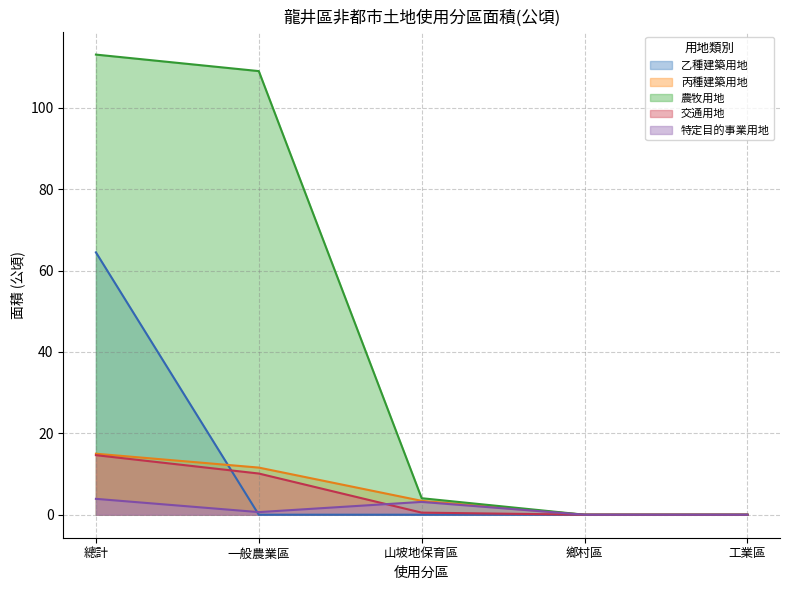

True or false: 特定目的事業用地 has a value of 0.0 at 鄉村區.

True